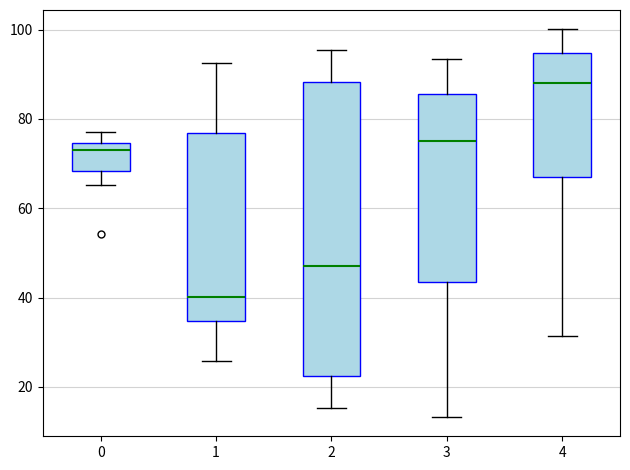

Where does the median line of the box at x = 4 sit on the y-axis? The values are not printed on the chart, so give them approximately, as read against the axis.

88